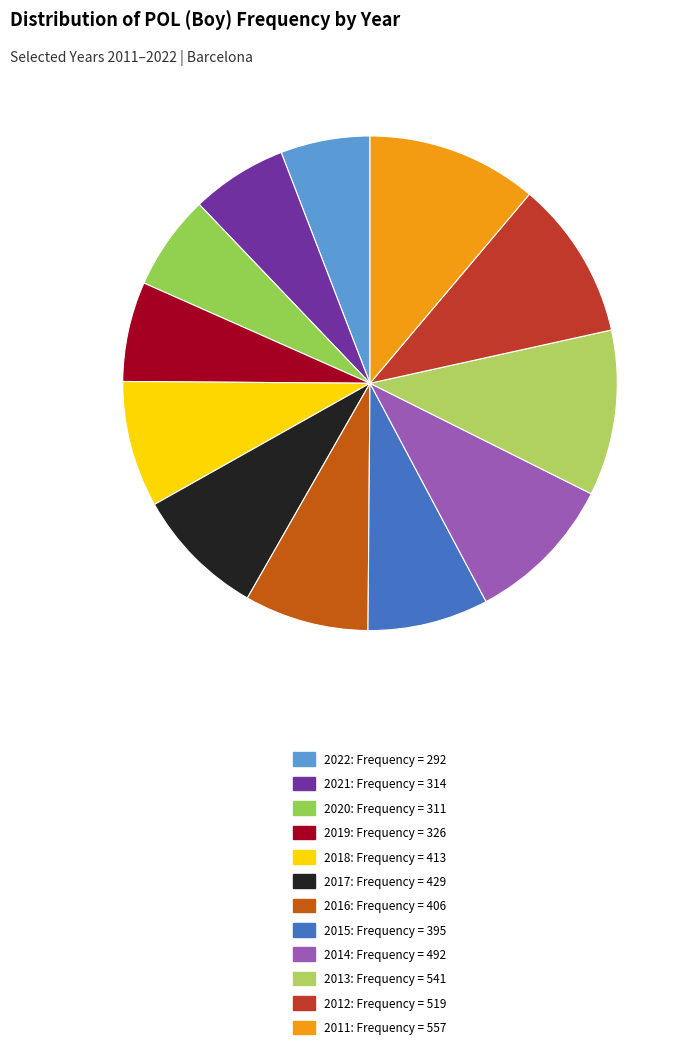

Is it true that 2017 is 21% of the pie?

False